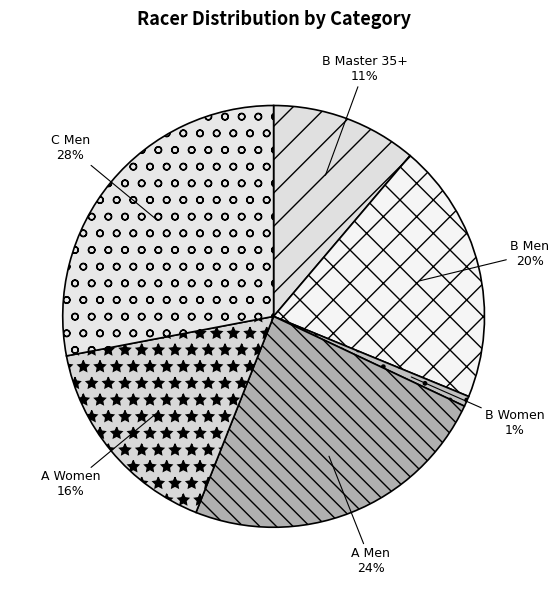

Is it true that C Men is 28% of the pie?

True